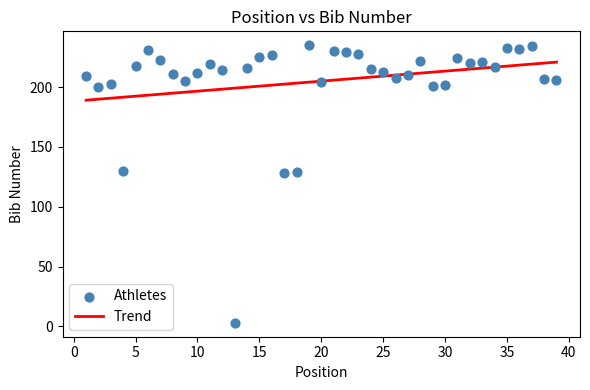

What is the range of X values (max minus min)?

38